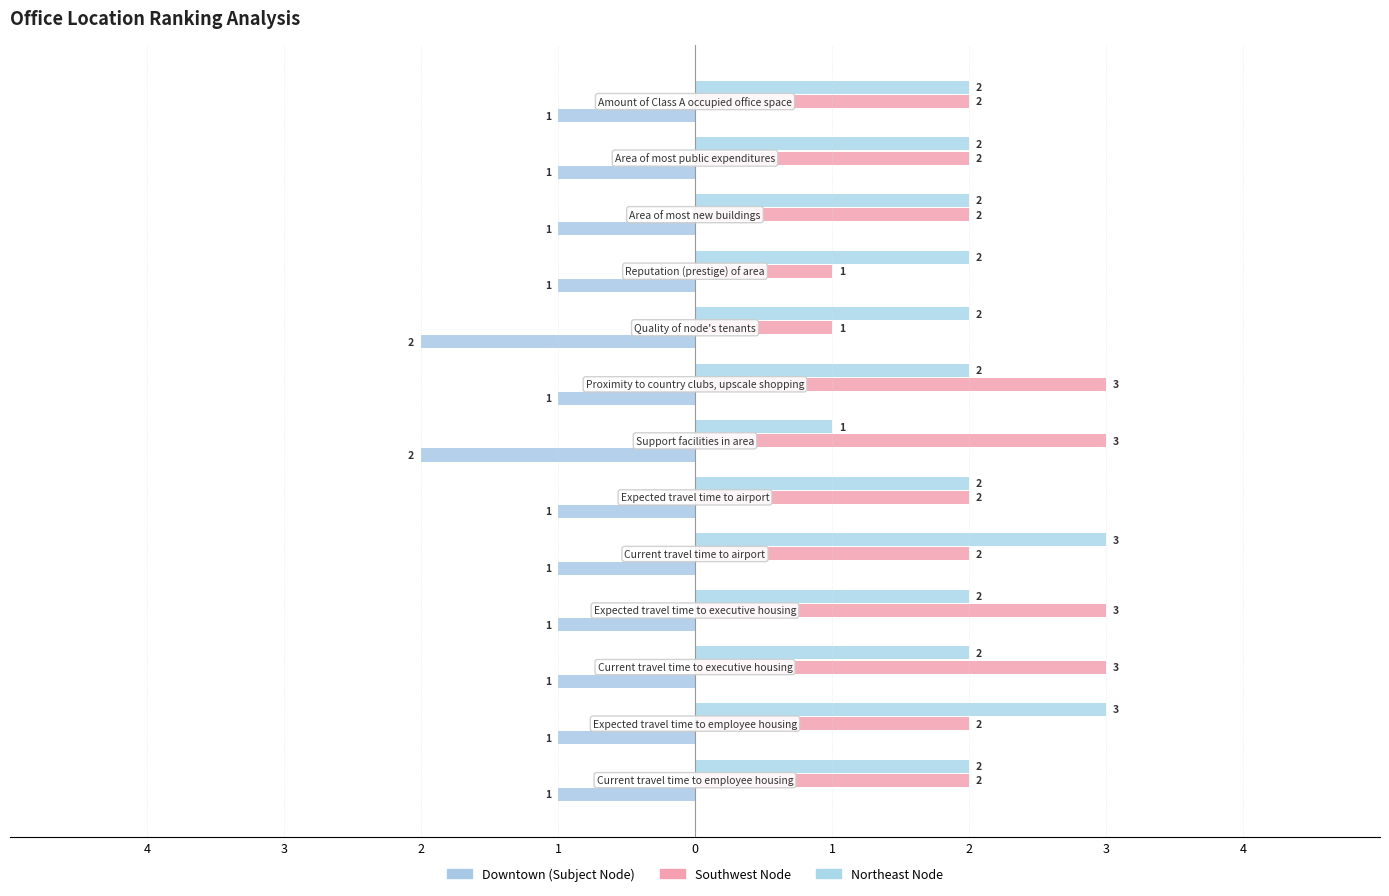

What is the greatest value displayed?

3